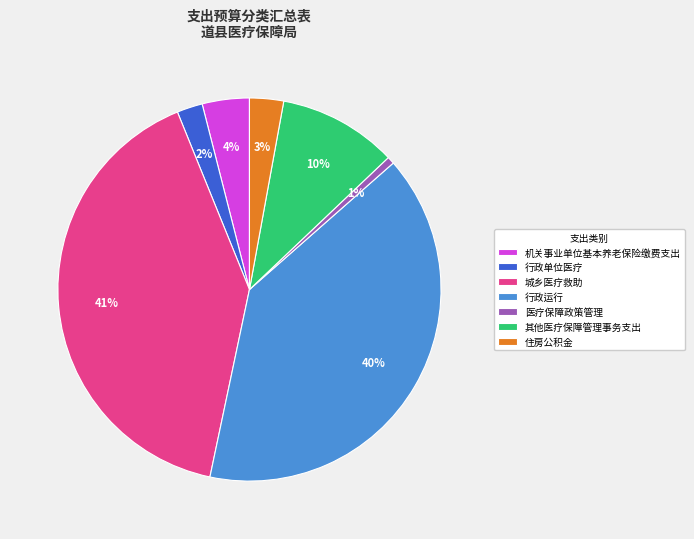

The 其他医疗保障管理事务支出 slice represents 10% of the pie. True or false?

True